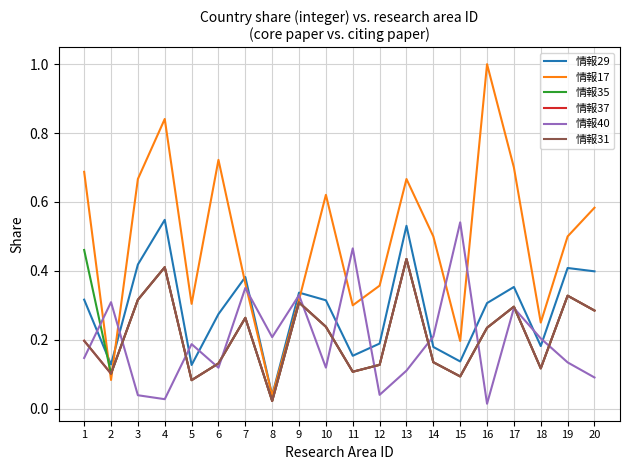

At which category does the chart reach its minimum across all series?

16